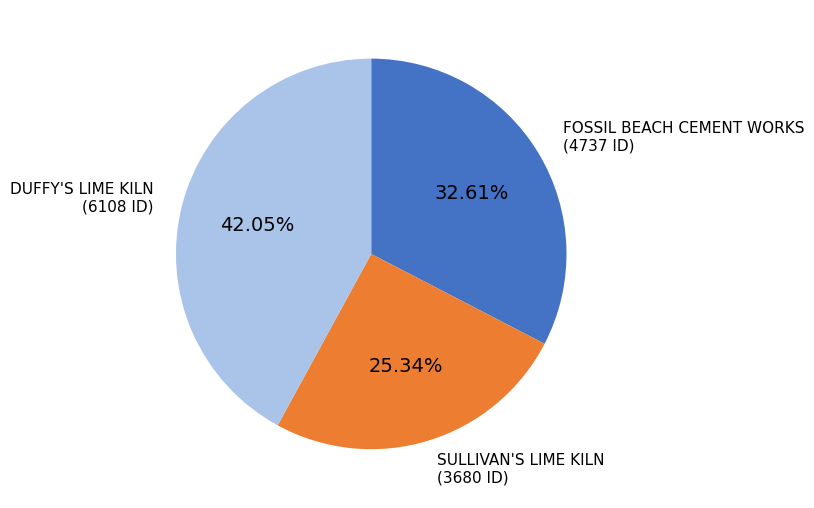

What is the largest slice in the pie chart?

DUFFY'S LIME KILN